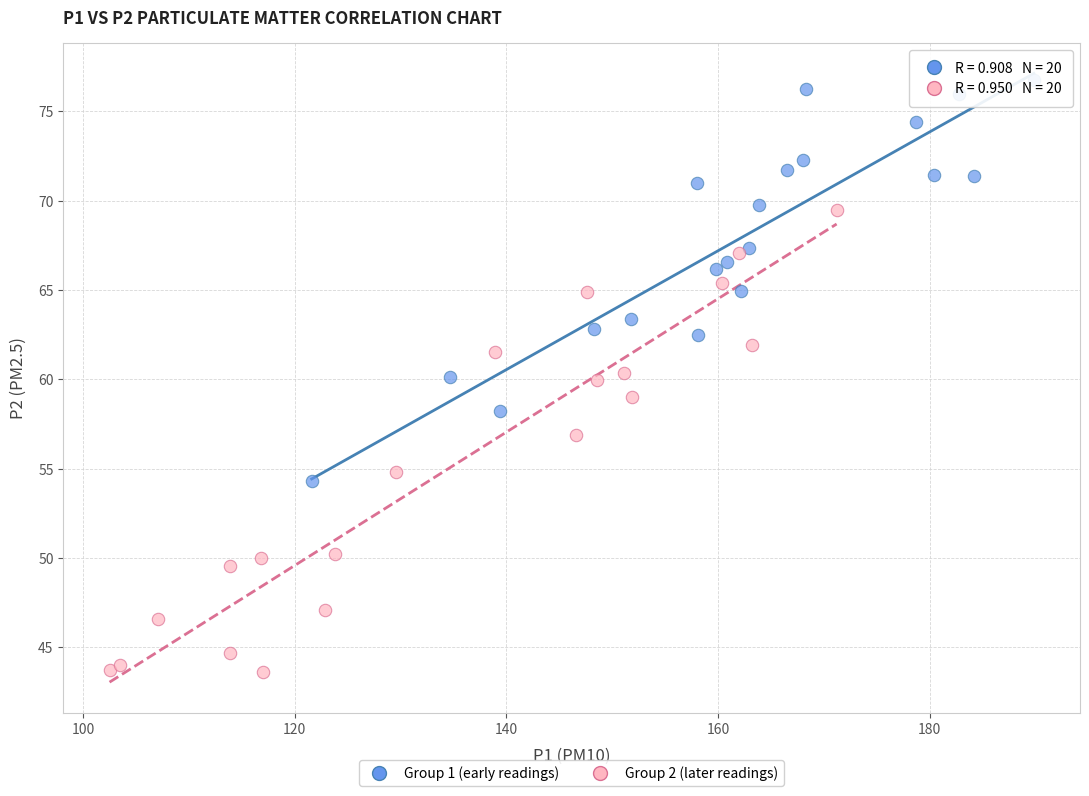

What are all the series names shown in the legend?

Group 1 (early readings), Group 2 (later readings)